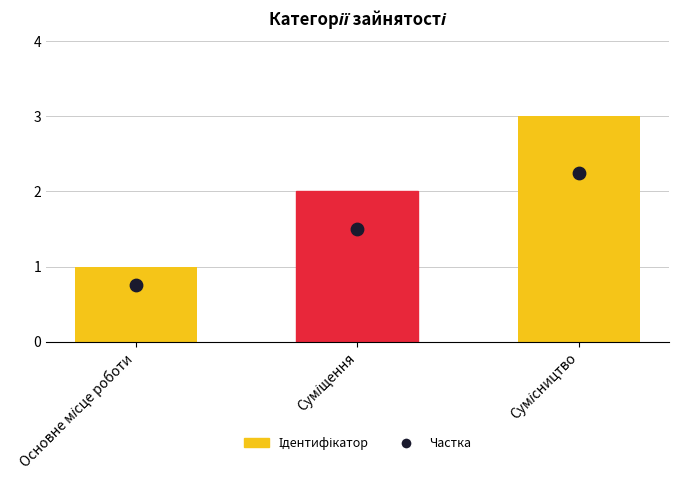

Is the value of Ідентифікатор at Суміщення greater than the value of Частка at Сумісництво?

No